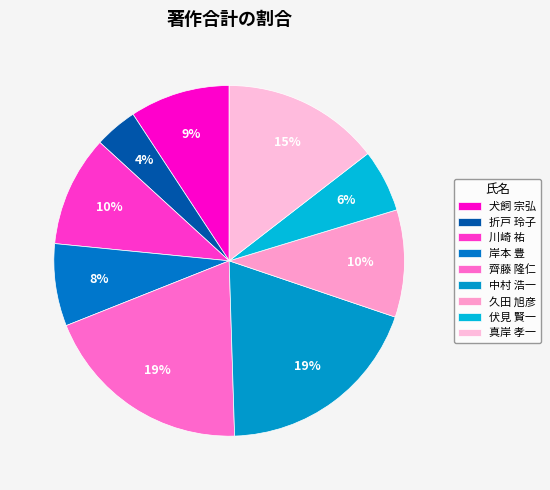

How many segments does this pie chart have?

9